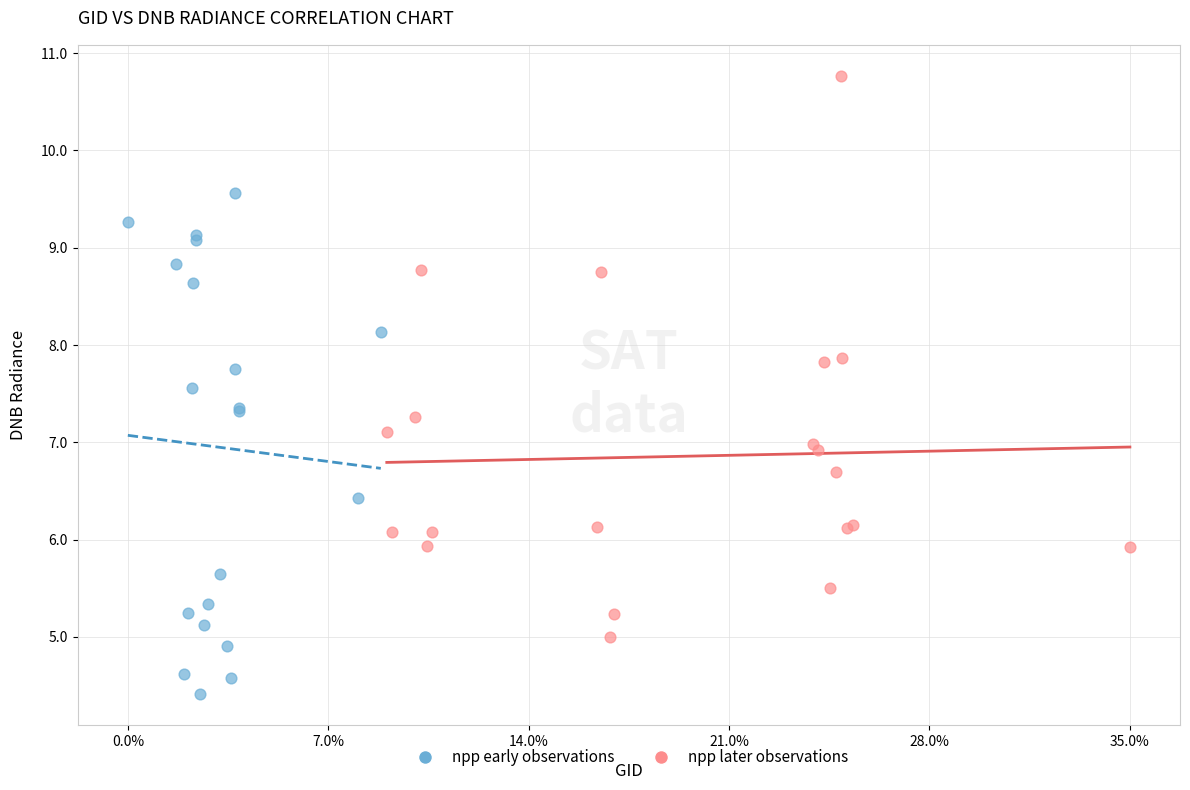

Which series contains the highest Y value?

npp later observations